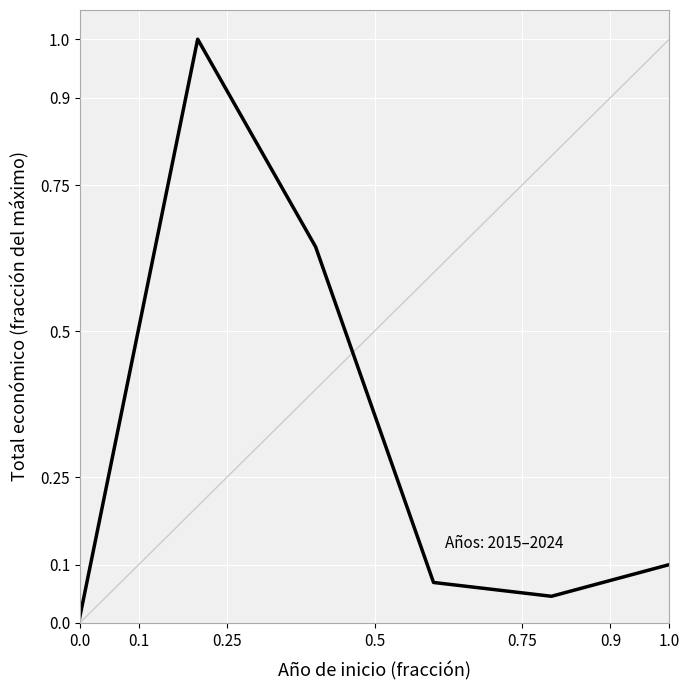

What is the average value?

0.3